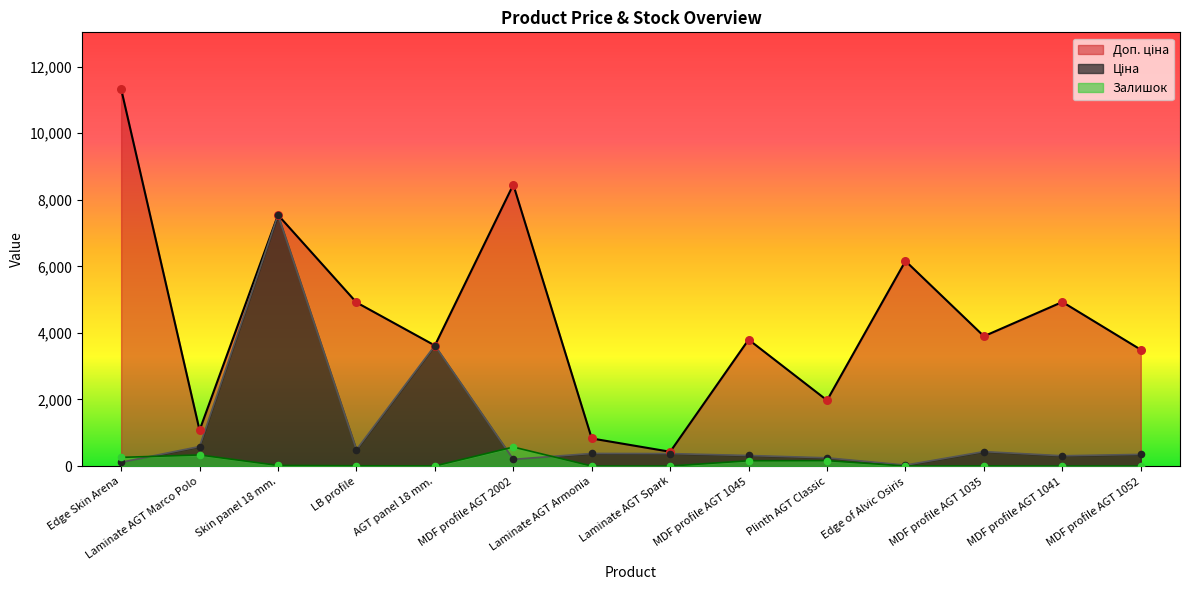

At which category is the sum across all series the highest?

Skin panel 18 mm.